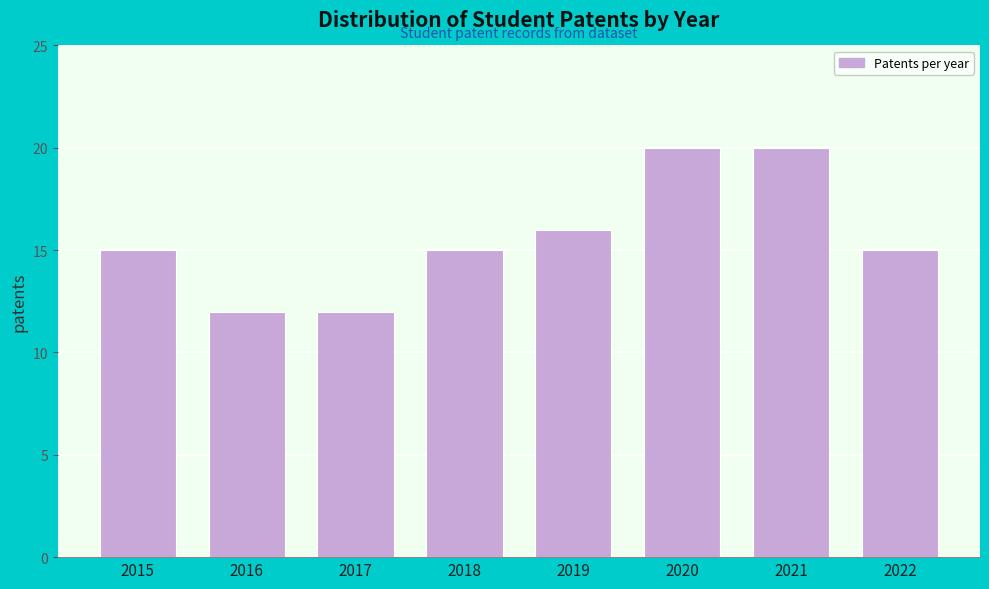

Reading left to right, what are all the values shown in this chart?

15	12	12	15	16	20	20	15